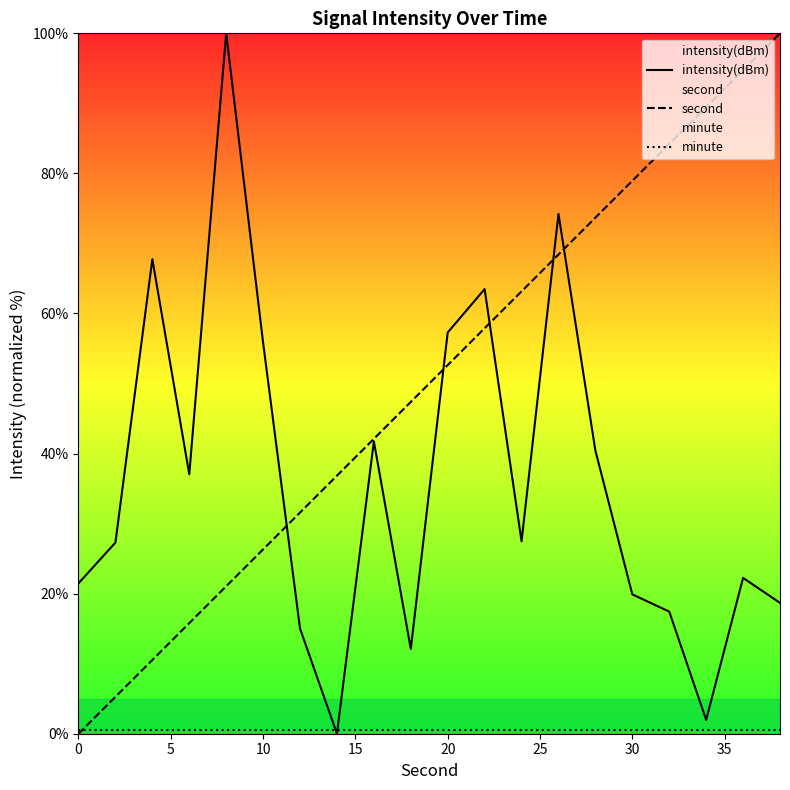

What is the maximum value shown in the chart?

100.0